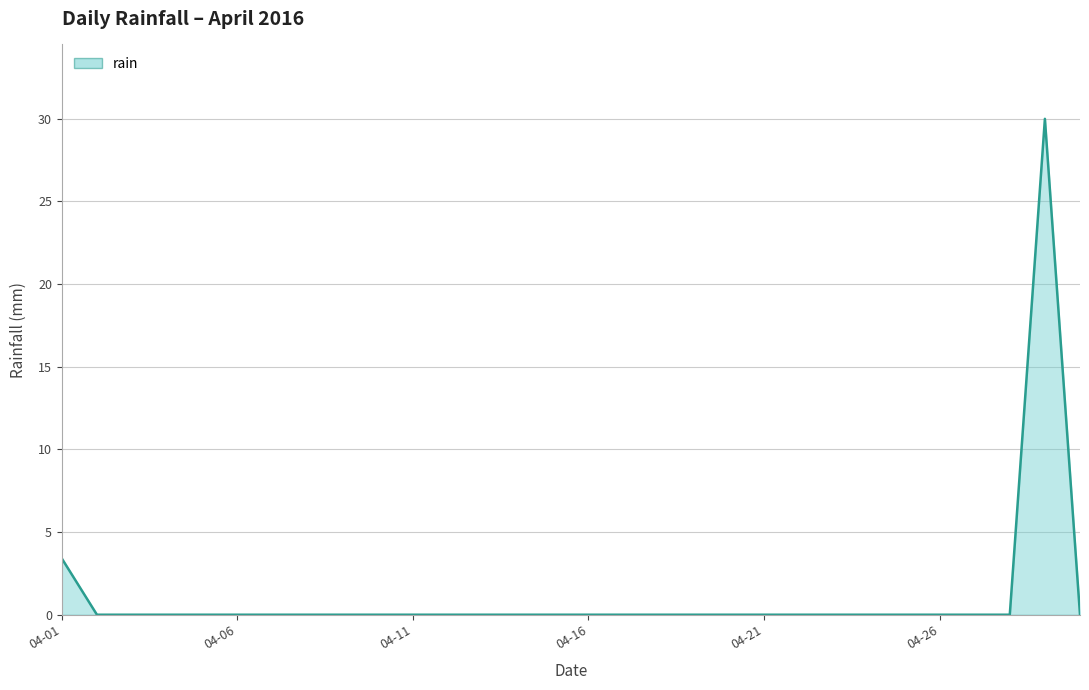

Reading left to right, transcribe all the data shown in this chart.

3.4	0.0	0.0	0.0	0.0	0.0	0.0	0.0	0.0	0.0	0.0	0.0	0.0	0.0	0.0	0.0	0.0	0.0	0.0	0.0	0.0	0.0	0.0	0.0	0.0	0.0	0.0	0.0	30.0	0.0